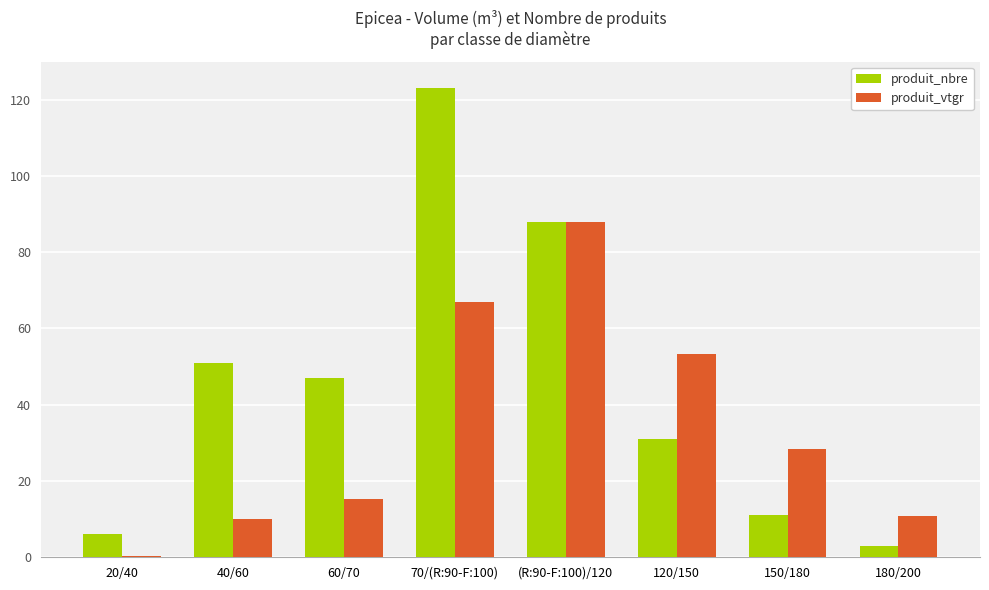

How many categories are shown in the chart?

8